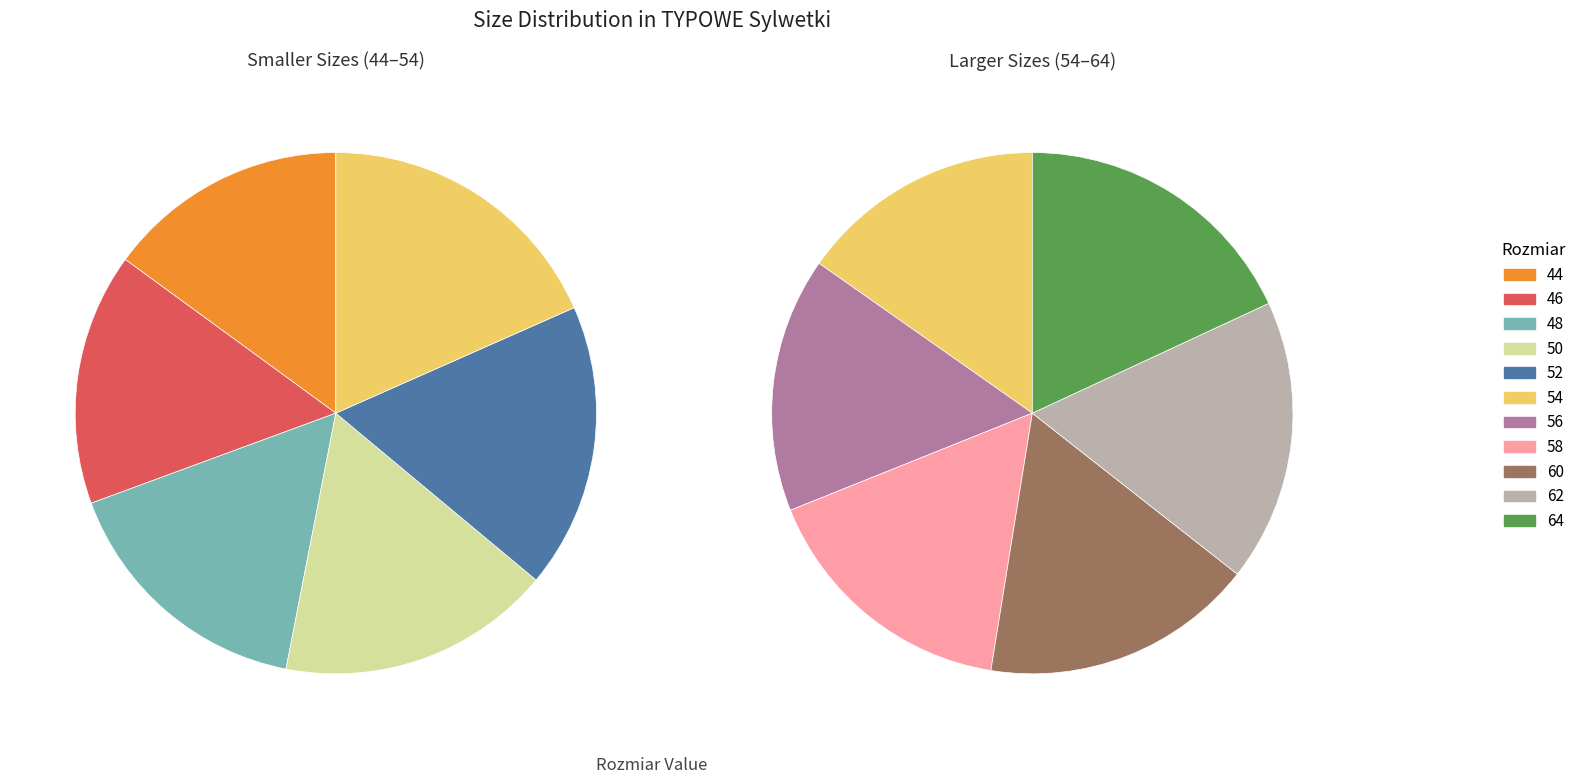

How many slices are in this pie chart?

11